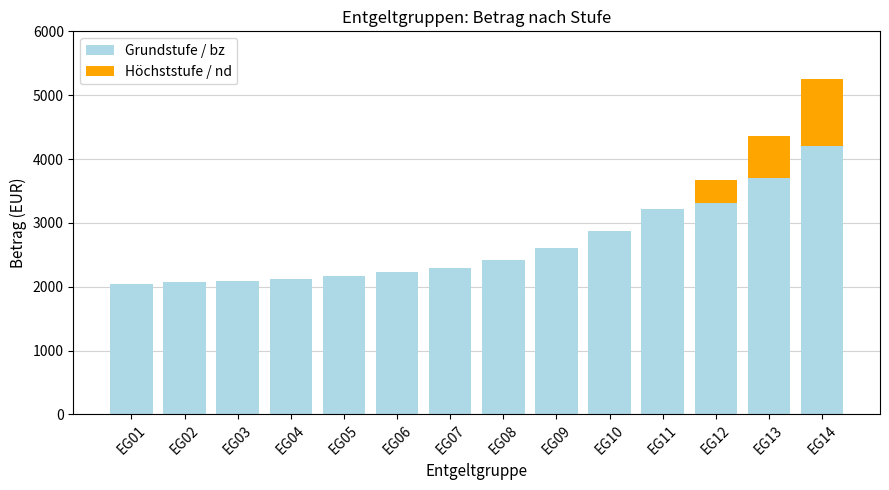

At which category is the sum across all series the highest?

EG14